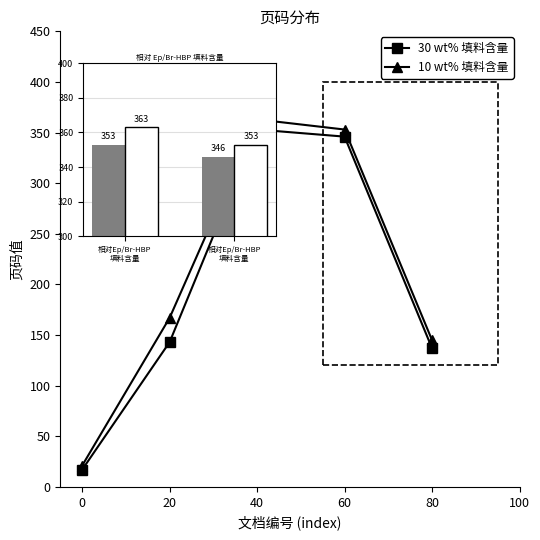

Which series changed the most between 0 and 80?

10 wt% 填料含量